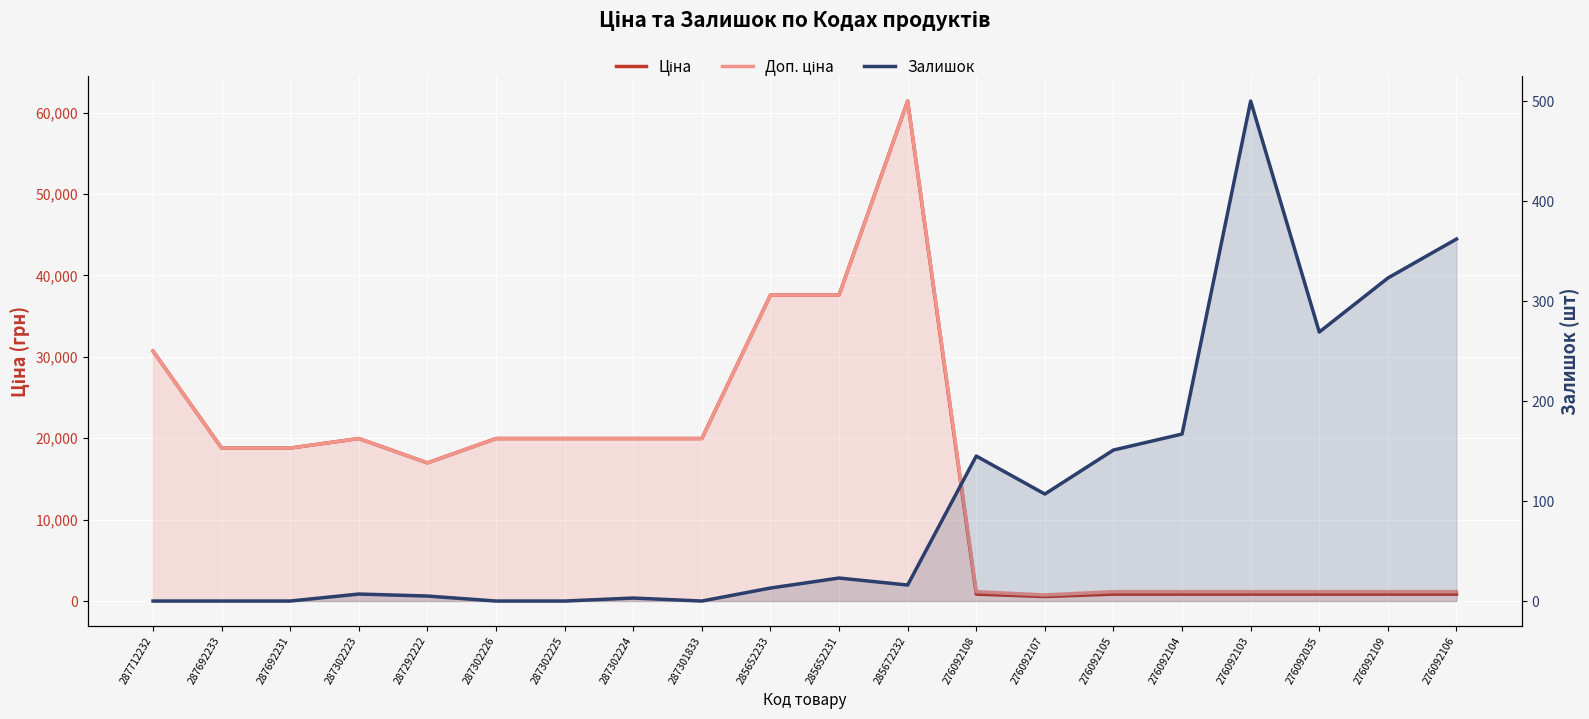

At how many categories does at least one series exceed 1929?

12